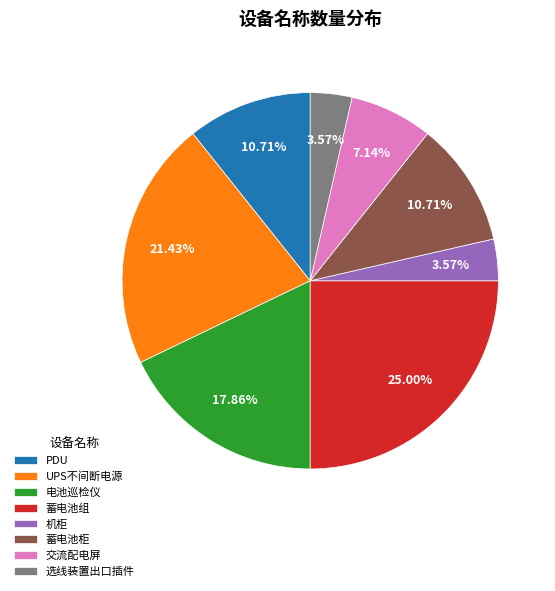

Combined, what portion of the pie is 交流配电屏 and 蓄电池柜?

17.9%